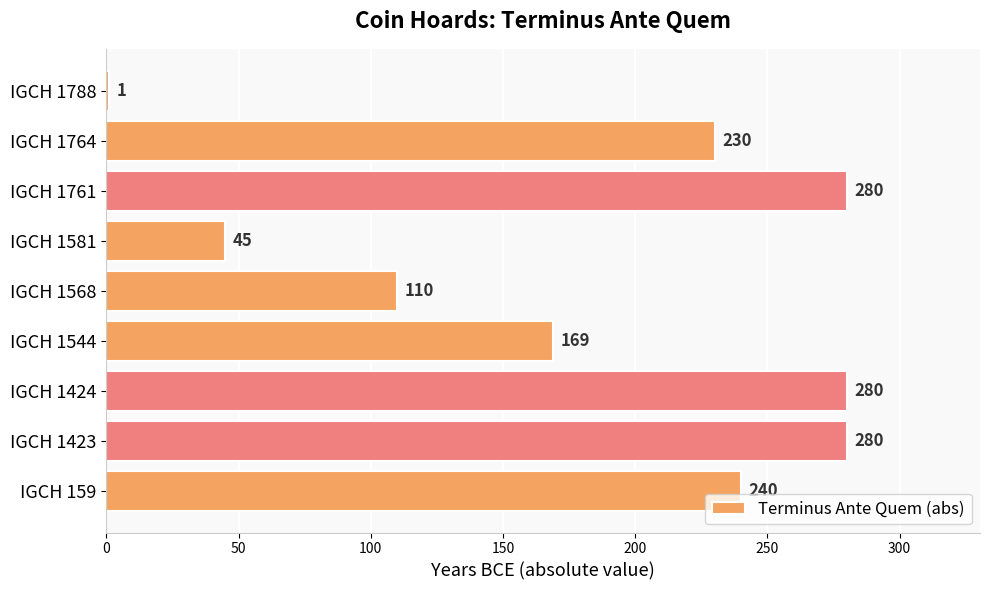

What is the minimum value shown in the chart?

1